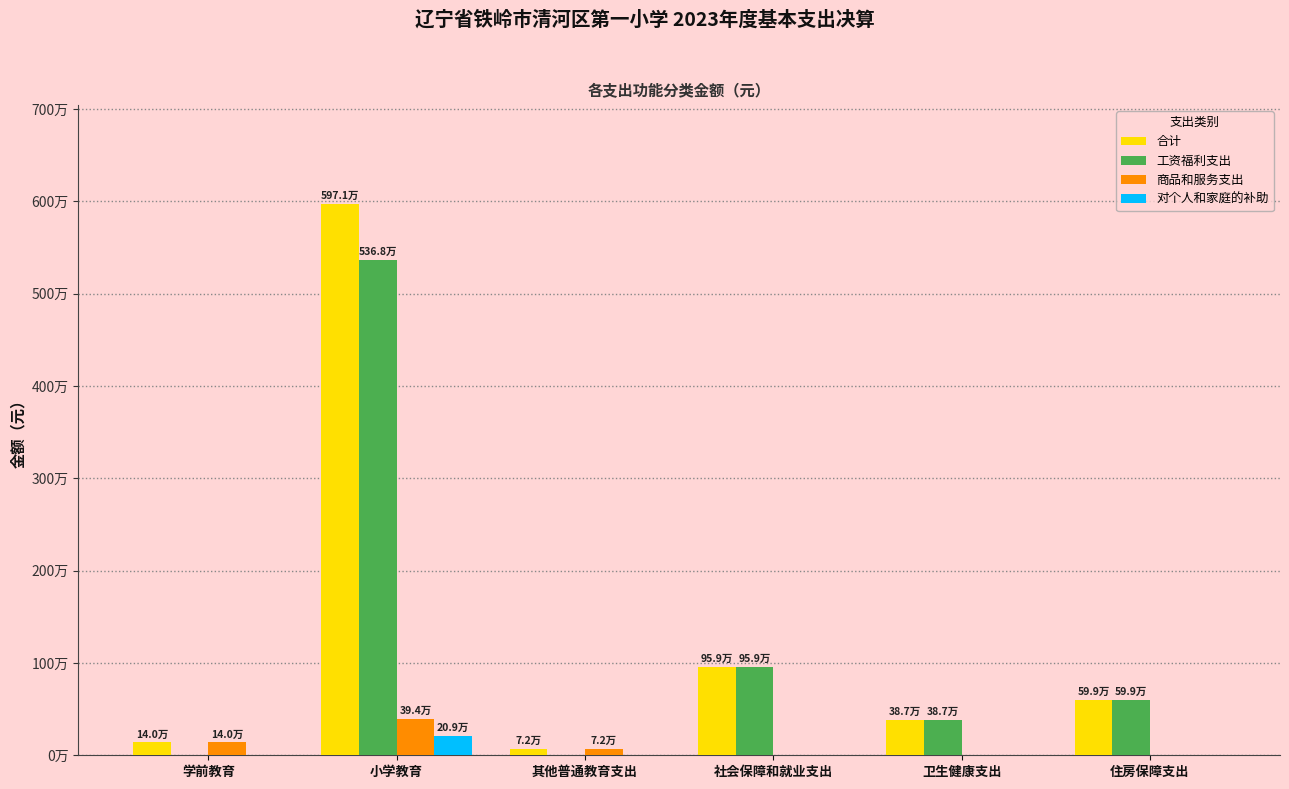

Which series has the widest spread of values?

合计